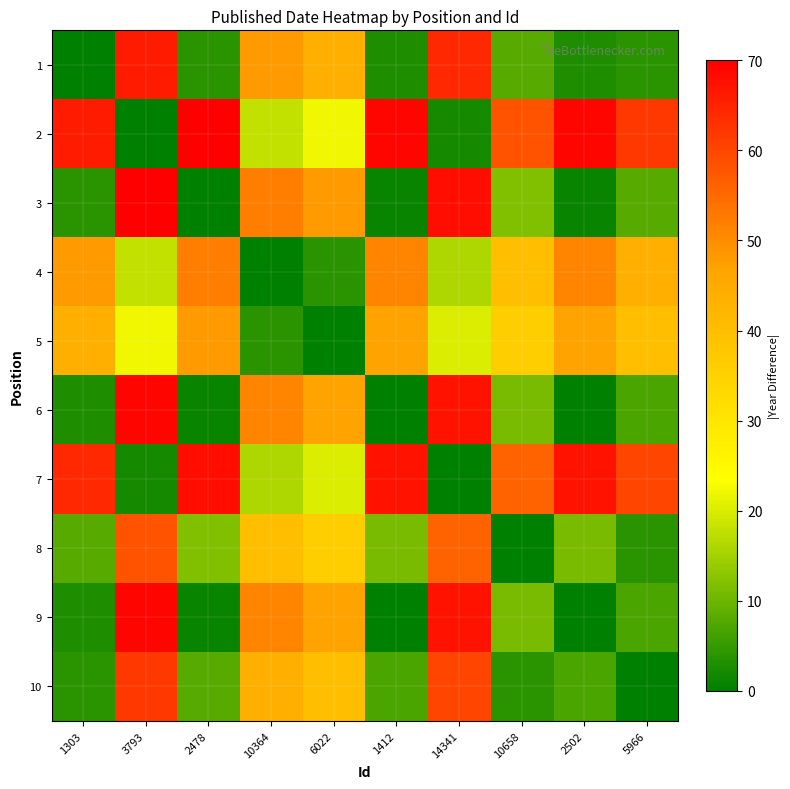

At 14341, list the series in order from largest to smallest.

3, 6, 9, 1, 10, 8, 5, 4, 2, 7